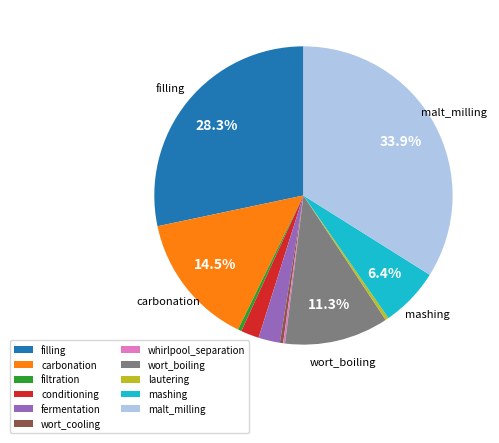

Between carbonation and filling, which is larger?

filling